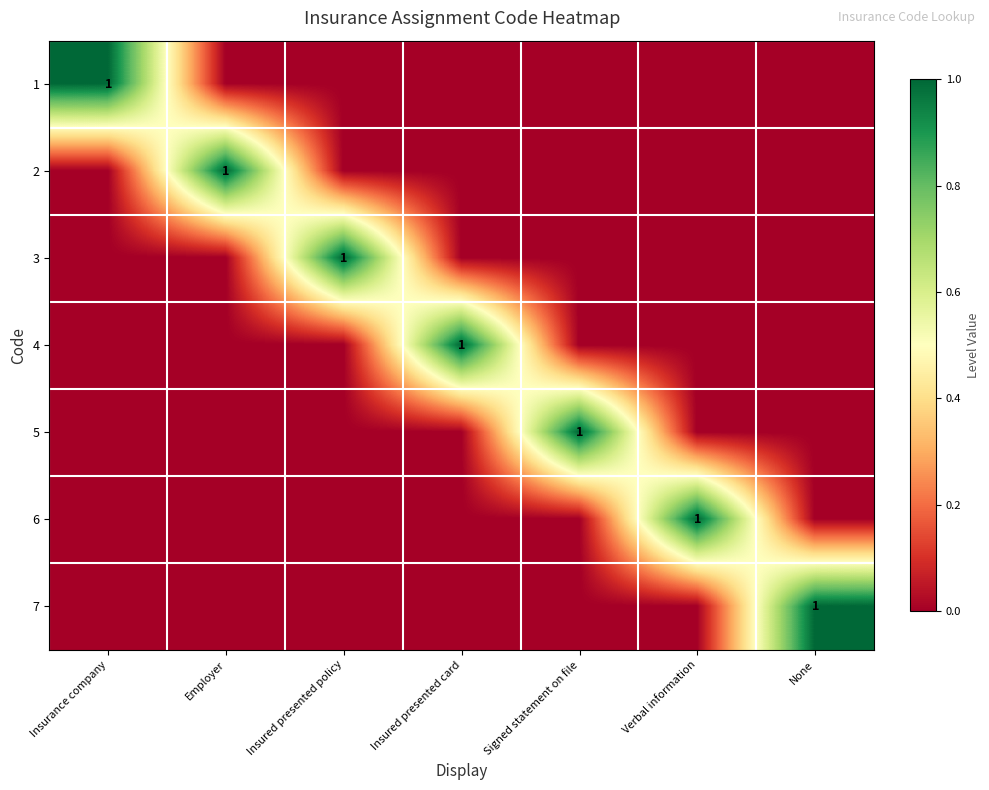

The value of 1 at Insurance company is 2. True or false?

False